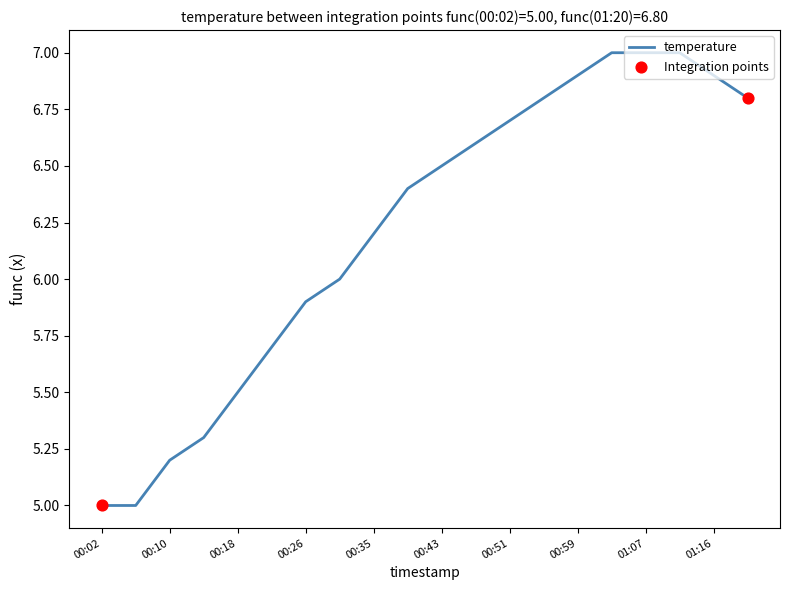

What is the difference between the maximum and minimum values?

2.0